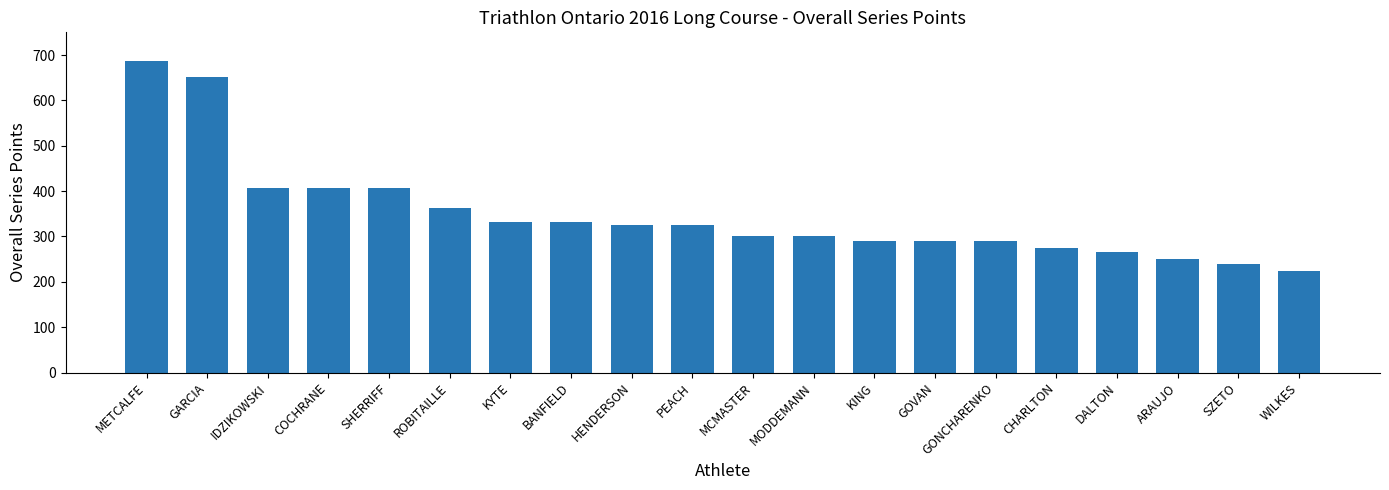

What is the value of the 6th bar from the left?

362.5